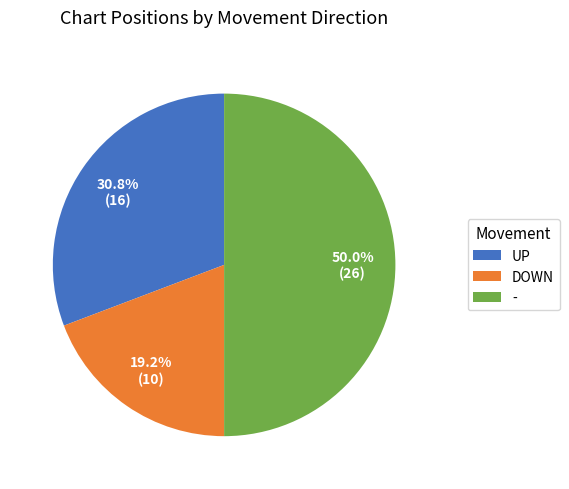

Is UP the majority of the pie?

No